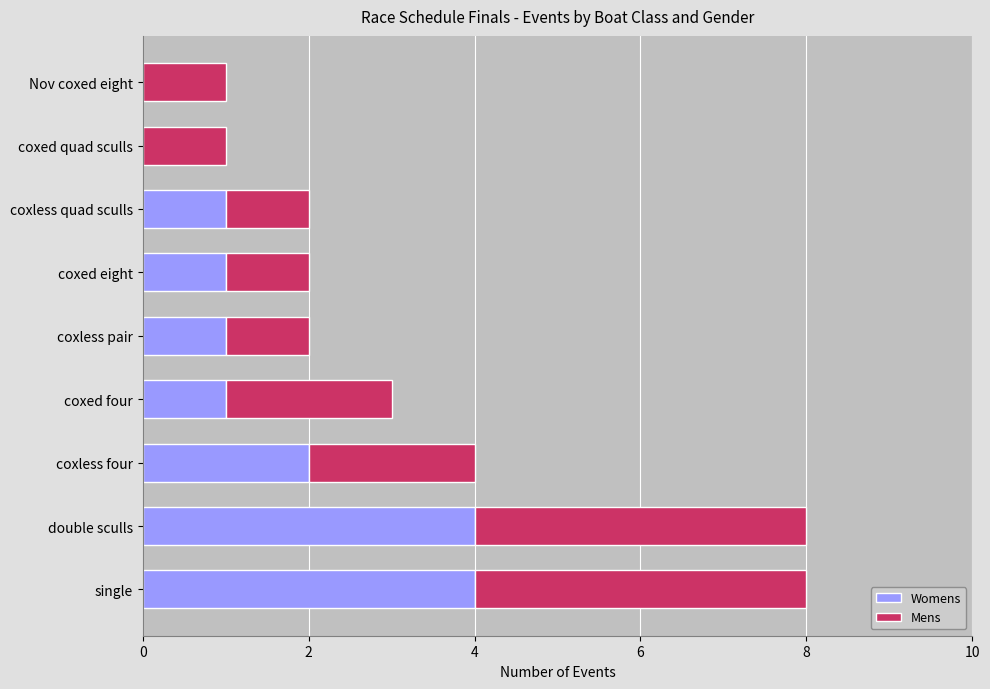

True or false: Womens has a value of 3 at coxed quad sculls.

False